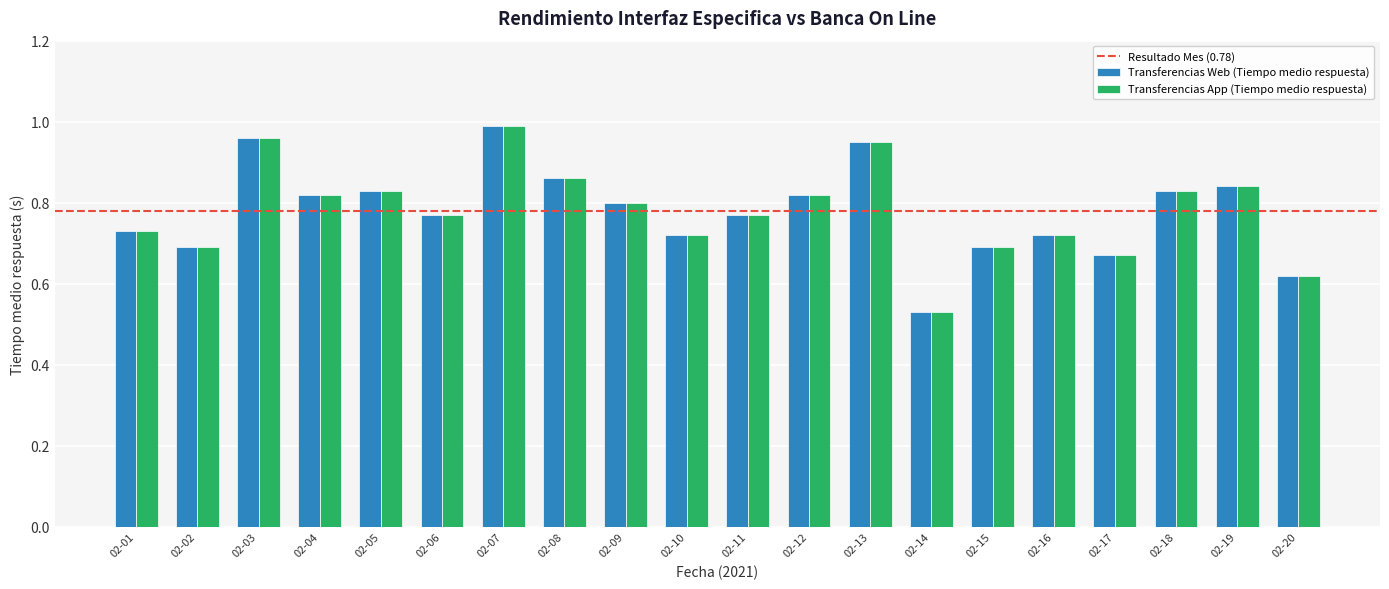

What is the sum of all Transferencias Web (Tiempo medio respuesta) values?

15.6